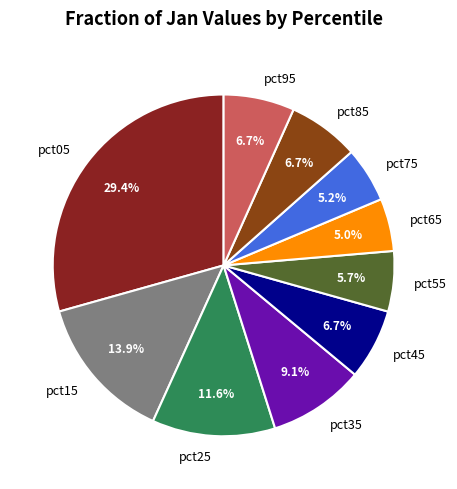

Does pct55 represent more than half of the total?

No